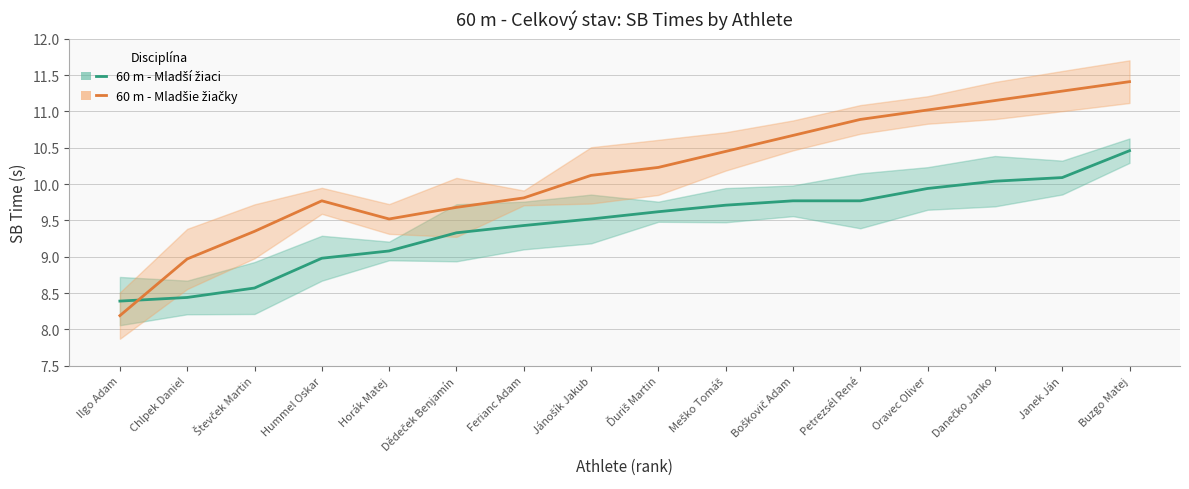

Which series ends up on top after the final intersection of 60 m - Mladší žiaci and 60 m - Mladšie žiačky?

60 m - Mladšie žiačky